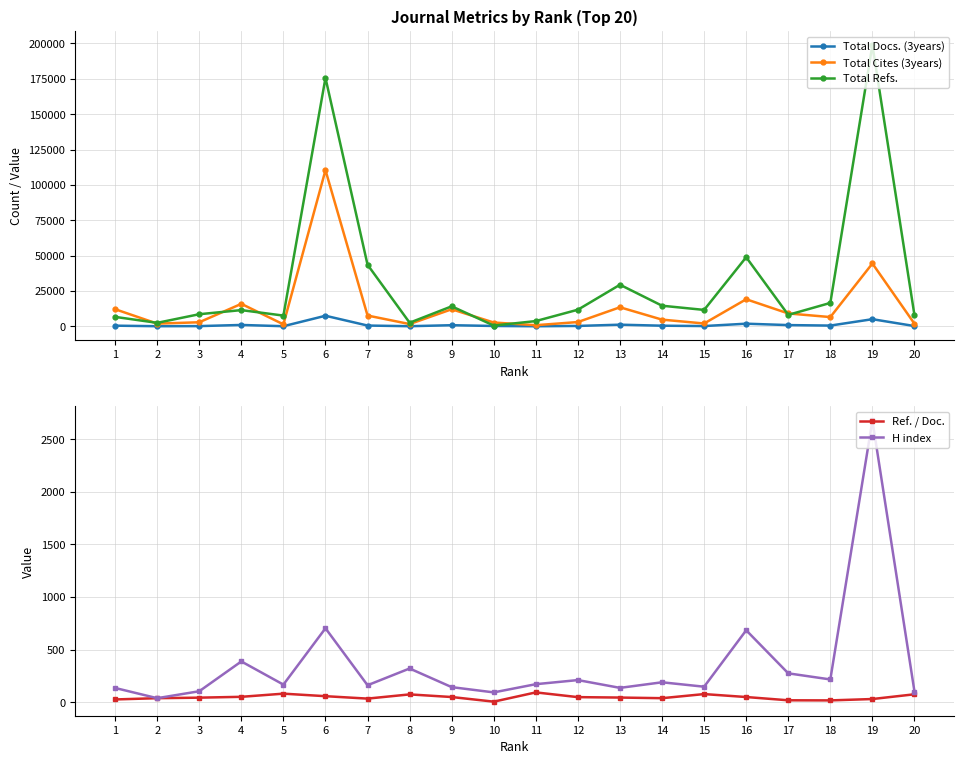

After their last crossing, which series has the higher values: Total Docs. (3years) or Ref. / Doc.?

Total Docs. (3years)